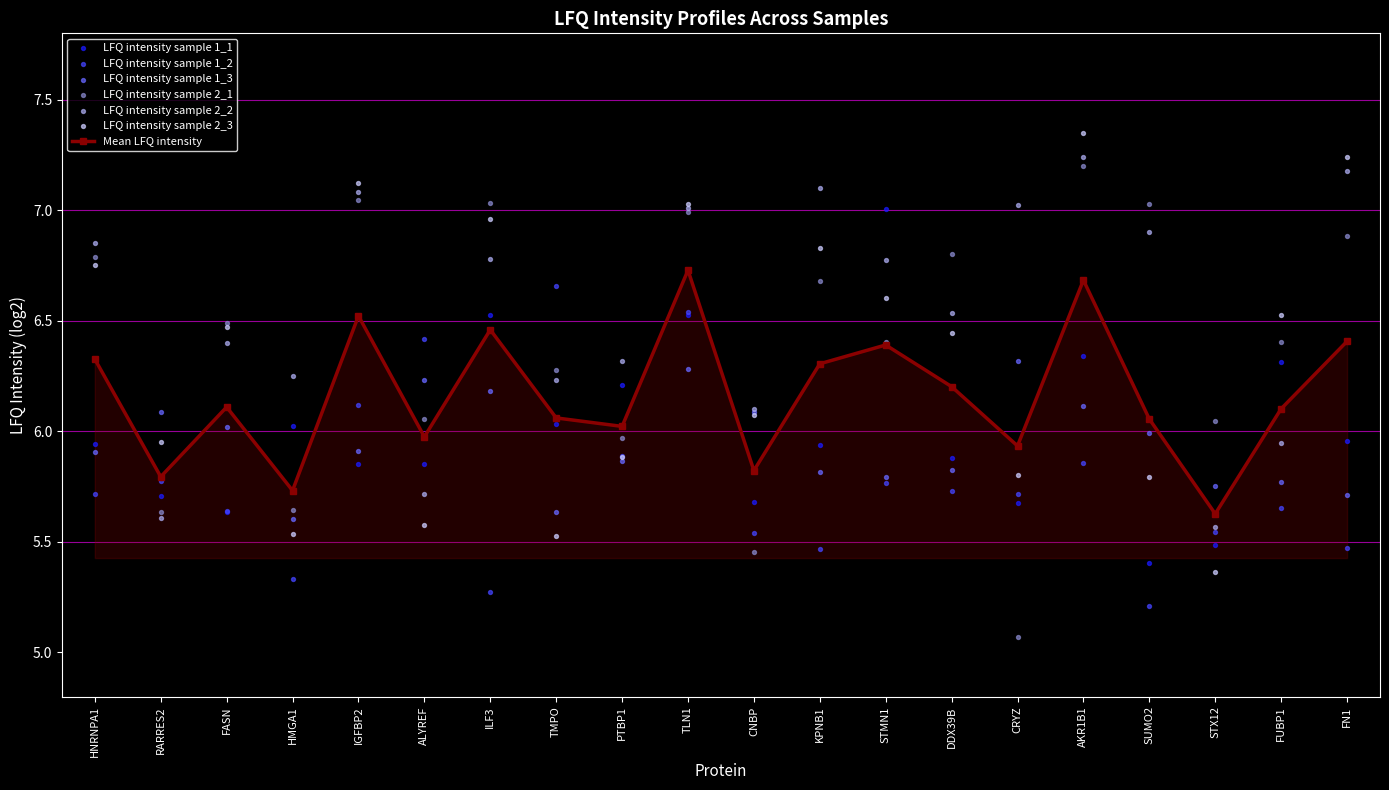

Which series has the largest Y range (max minus min)?

LFQ intensity sample 2_1